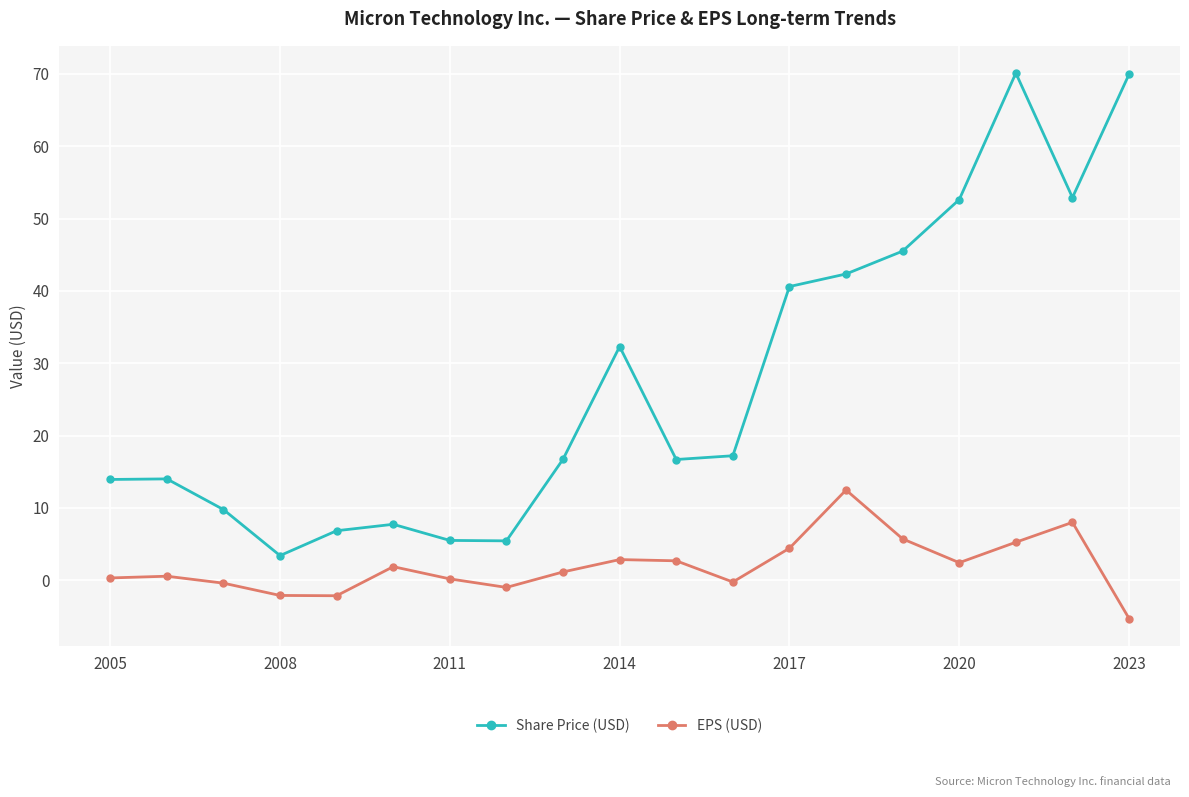

True or false: Share Price (USD) and EPS (USD) intersect in this chart.

False